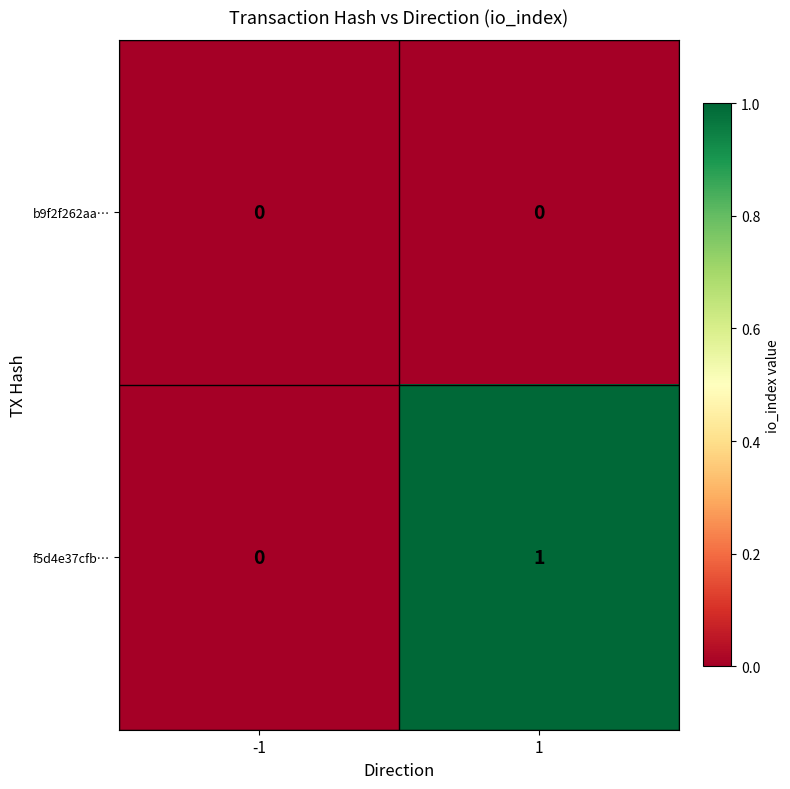

Which label corresponds to the largest value in the chart?

1